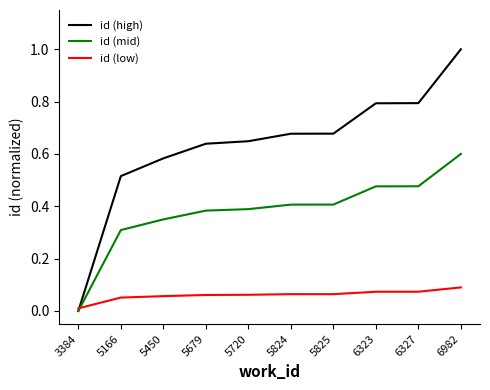

Does the chart have visible grid lines?

No